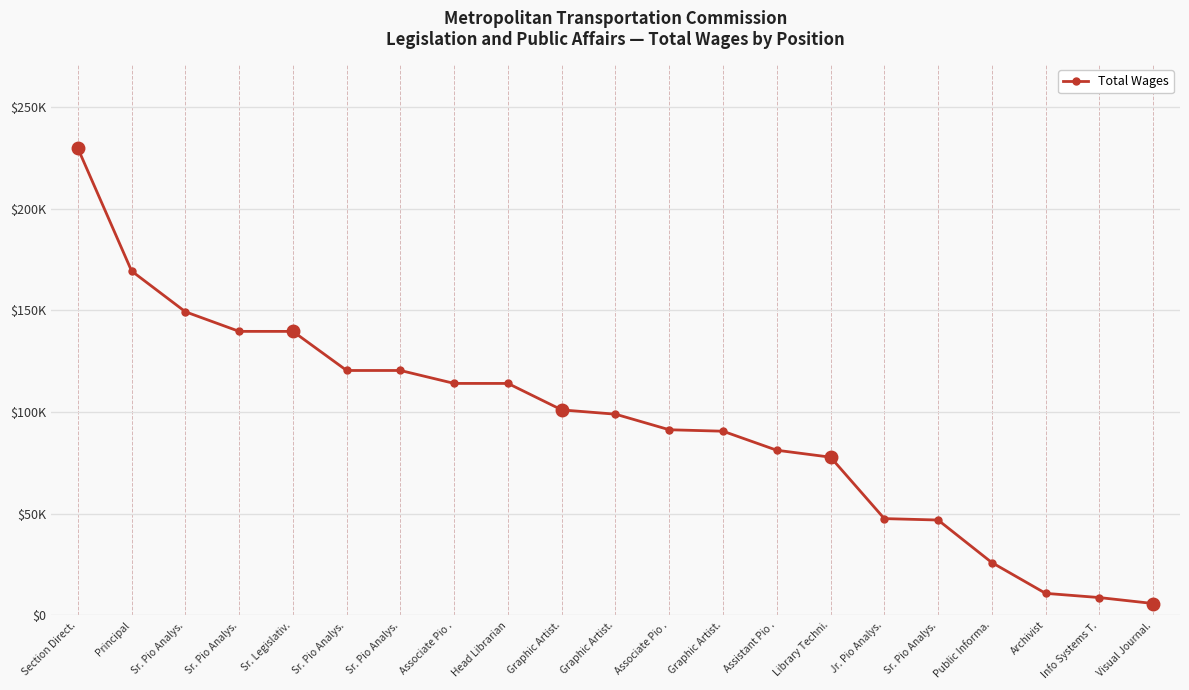

What is the average value?

94469